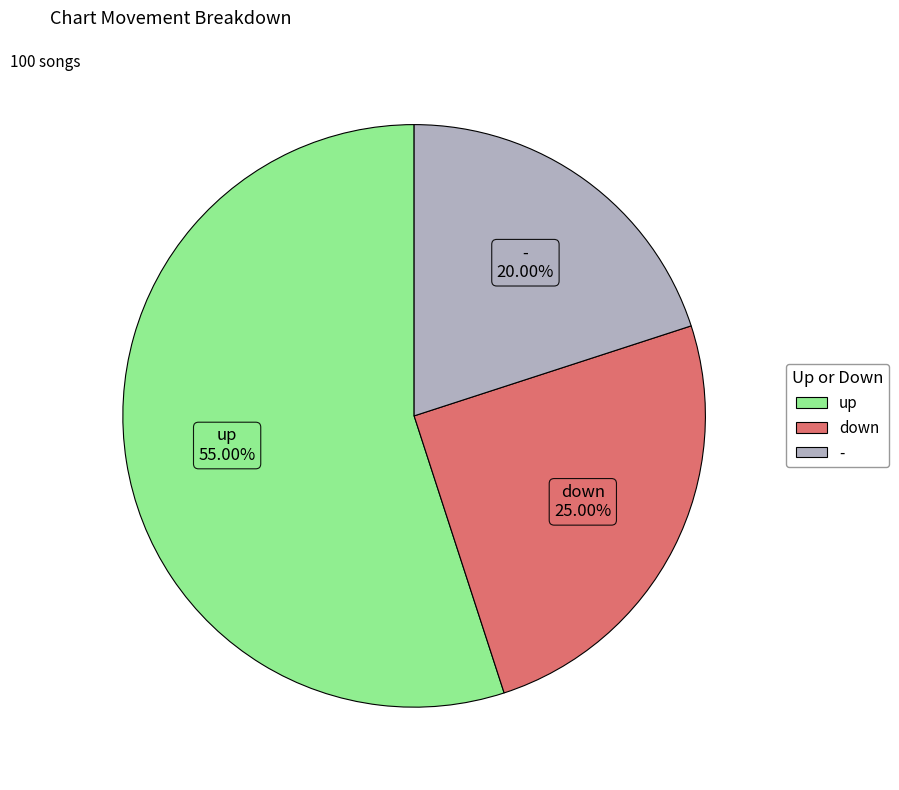

Which slice is the smallest?

-